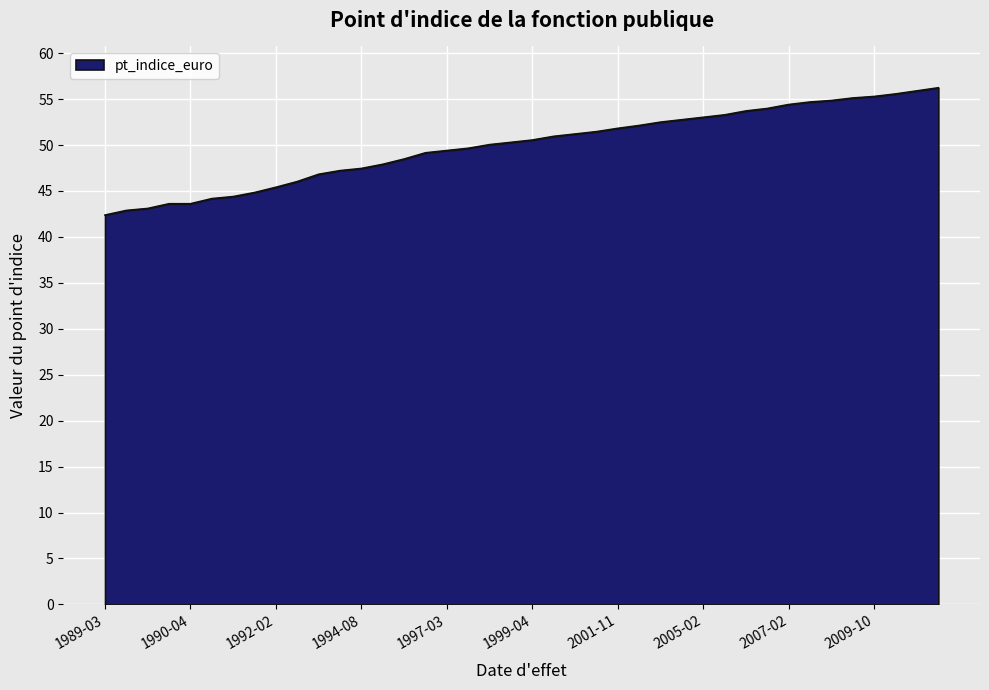

What is the greatest value displayed?

56.2